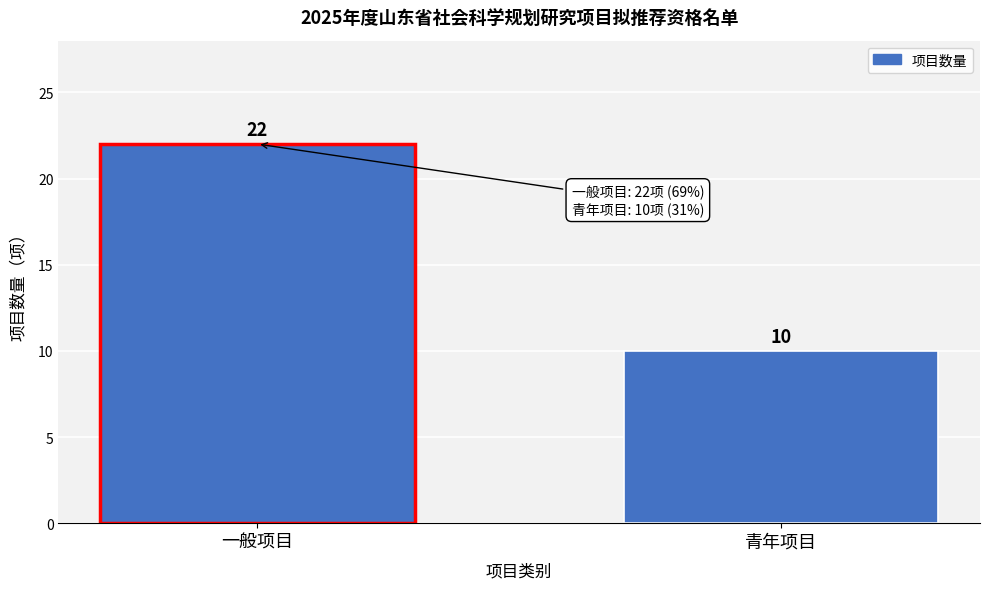

Reading left to right, list all the values displayed in this chart.

一般项目=22	青年项目=10